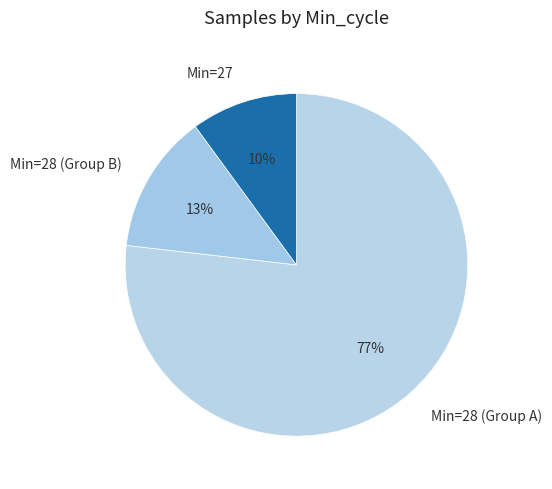

To the nearest percent, what percentage of the pie is Min=28 (Group B)?

13%